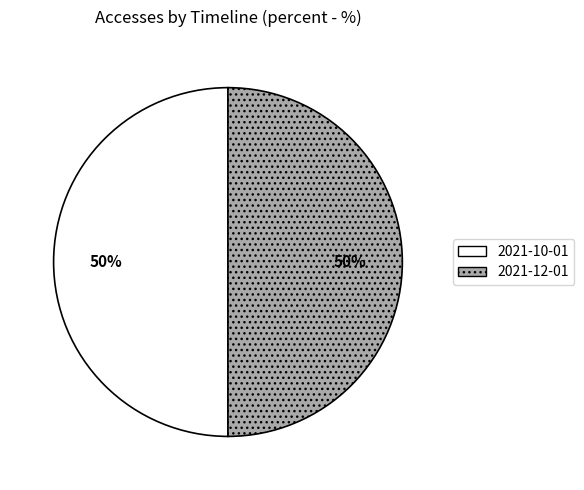

Combined, do 2021-12-01 and 2021-10-01 account for over 50%?

Yes